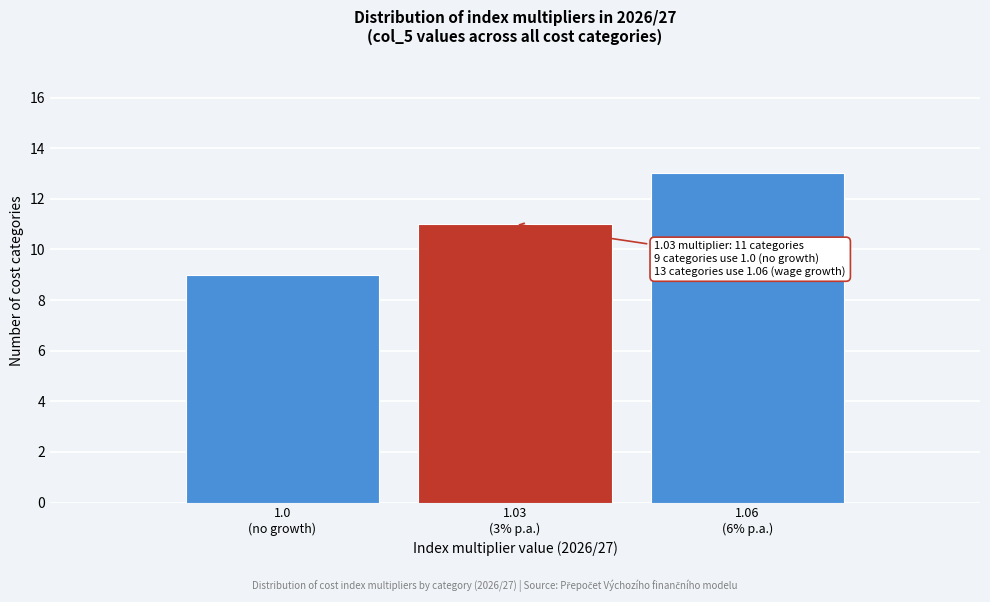

Reading left to right, list all the values displayed in this chart.

9	11	13